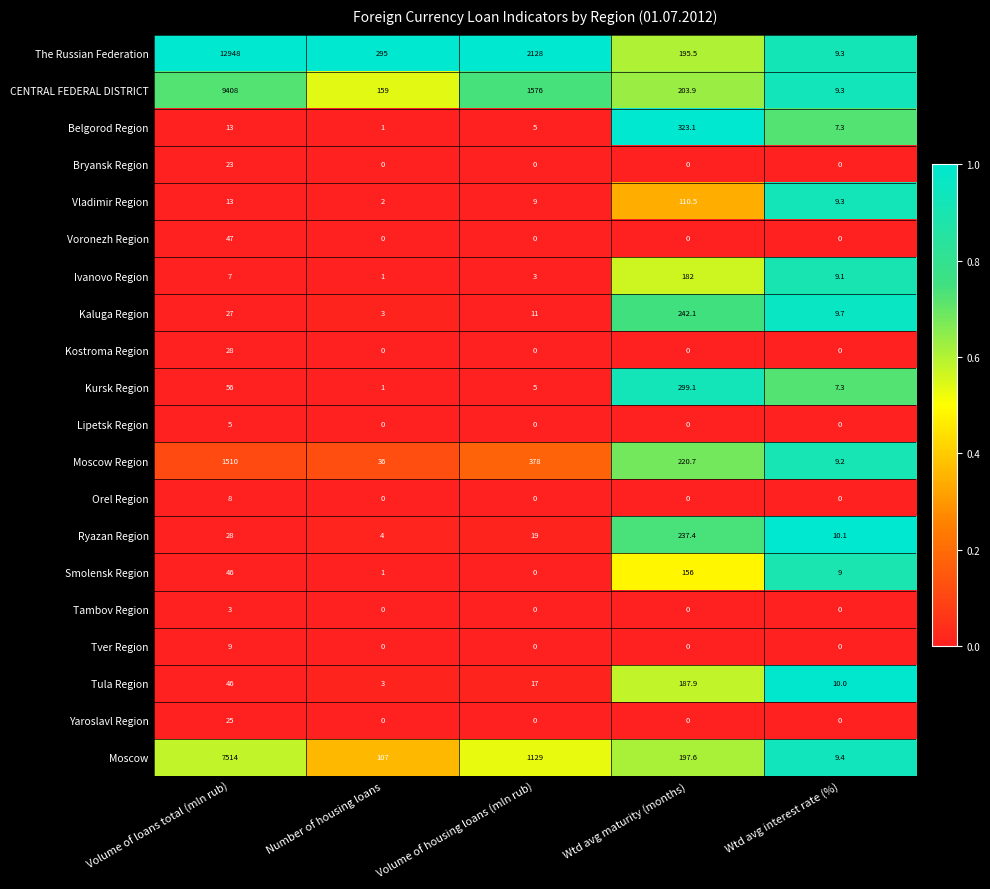

What is the difference between the The Russian Federation values at Number of housing loans and Volume of housing loans (mln rub)?

1833.0